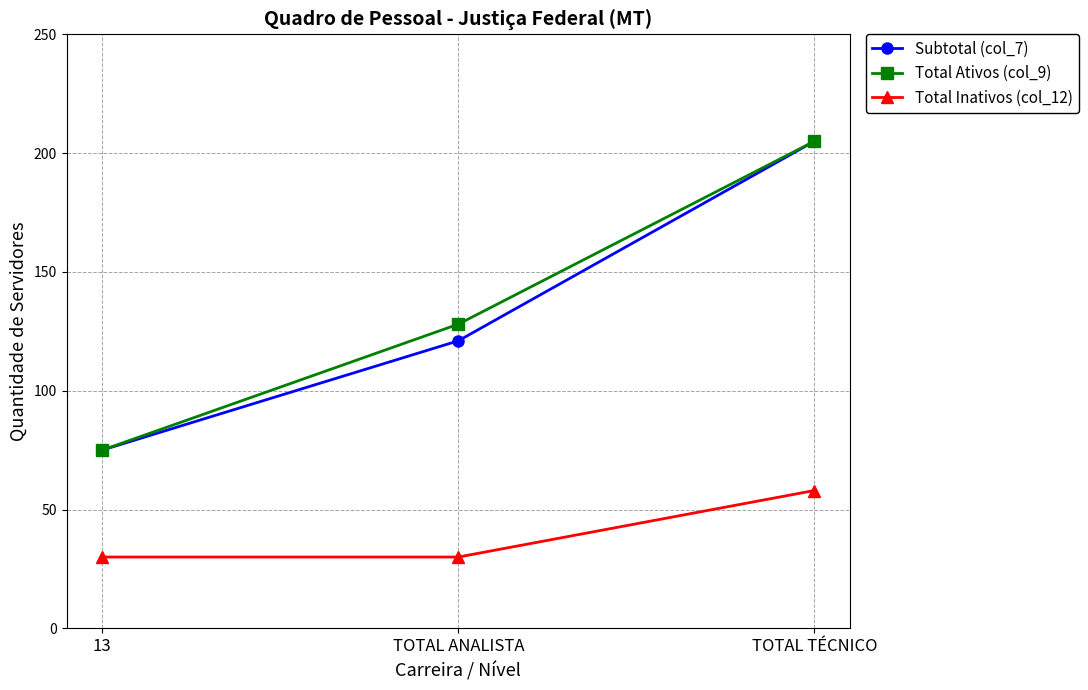

Between TOTAL ANALISTA and TOTAL TÉCNICO, which series saw the biggest shift?

Subtotal (col_7)